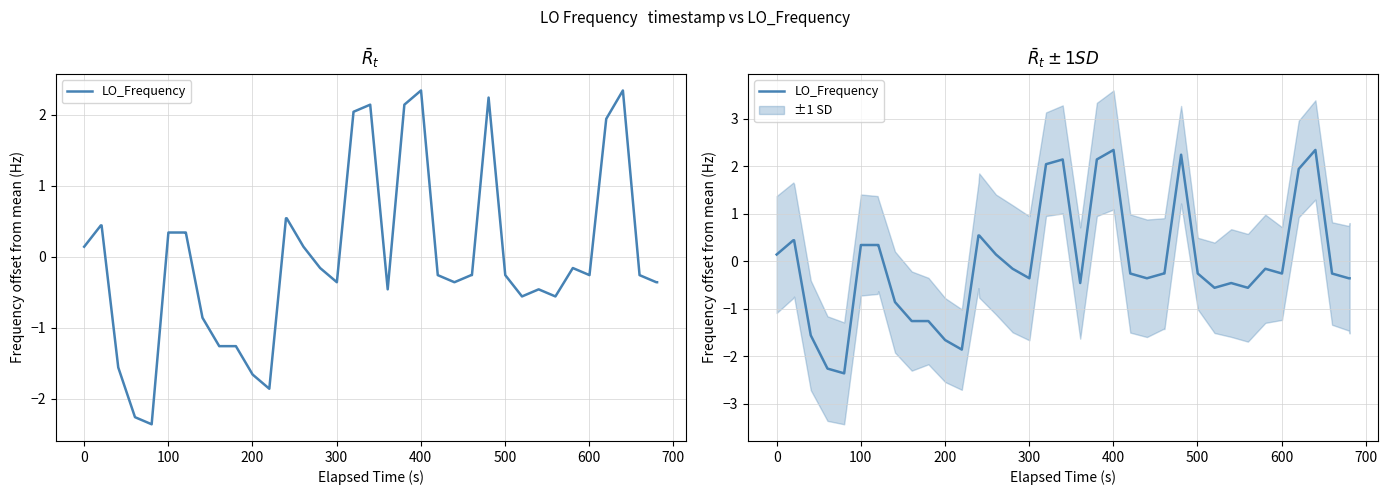

What is the greatest value displayed?

2.3